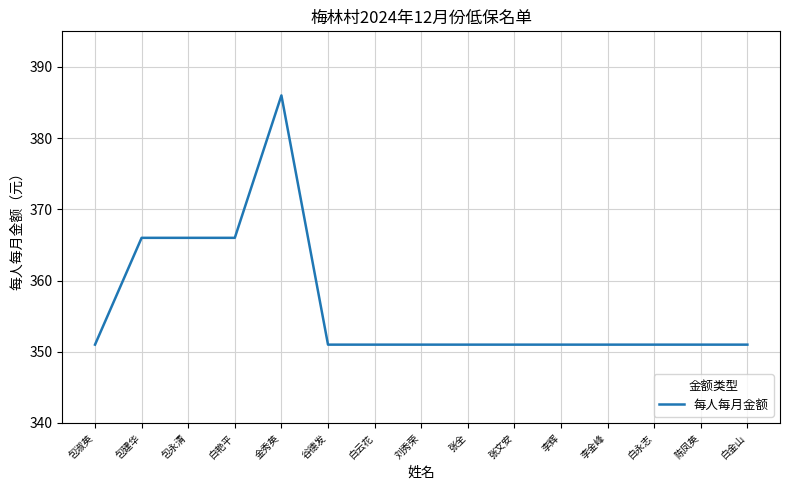

Reading left to right, list all the values displayed in this chart.

包淑英=351	包建华=366	包永清=366	白艳平=366	金秀英=386	谷德发=351	白云花=351	刘秀荣=351	张全=351	张文安=351	李辉=351	李金峰=351	白永志=351	陈凤英=351	白金山=351